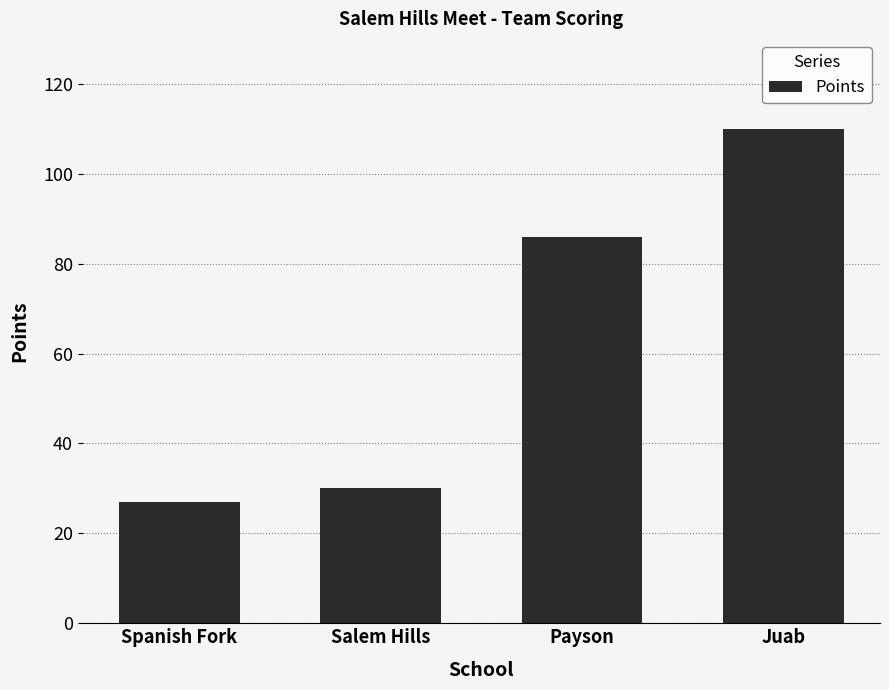

How many data points does each series have?

4